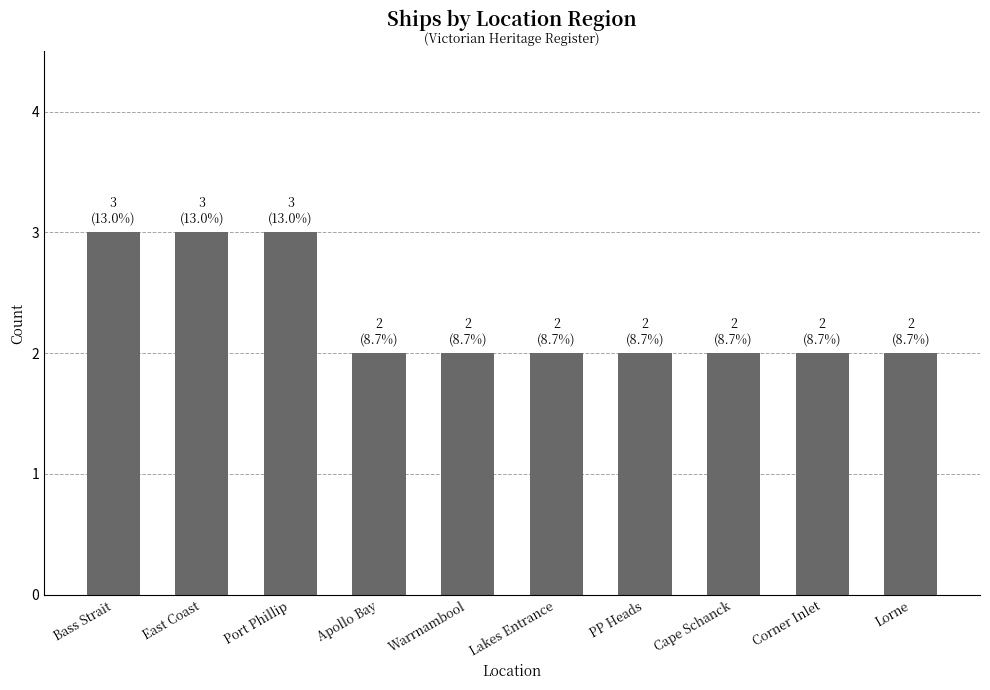

What is the change in value from Port Phillip to Corner Inlet?

-1